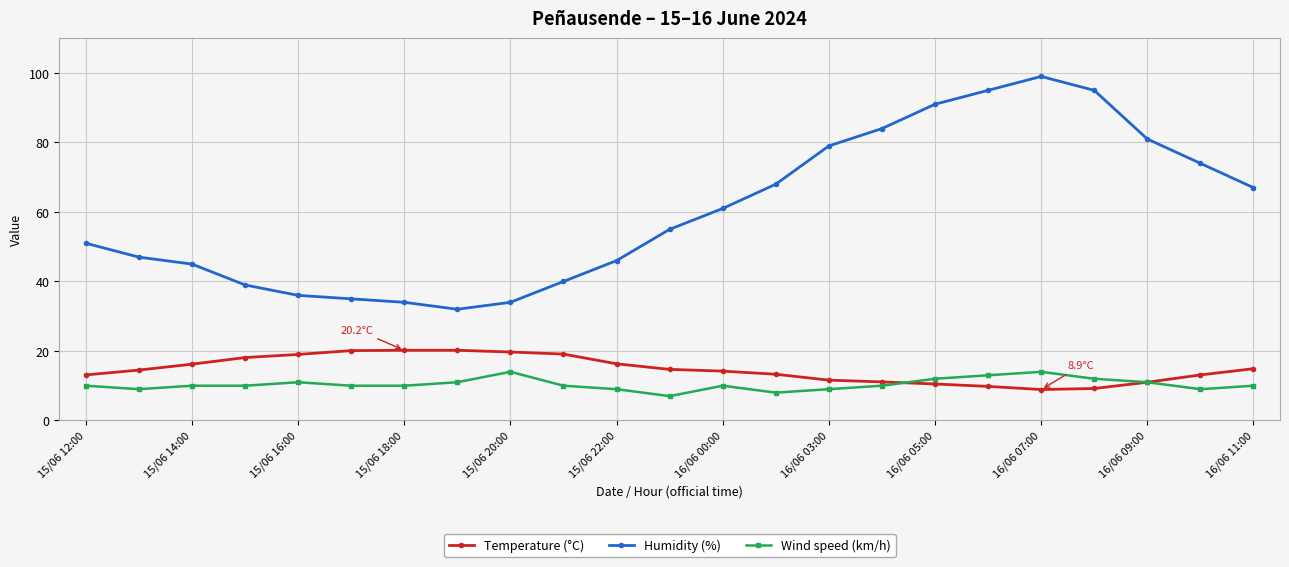

True or false: Temperature (°C) and Humidity (%) intersect in this chart.

False